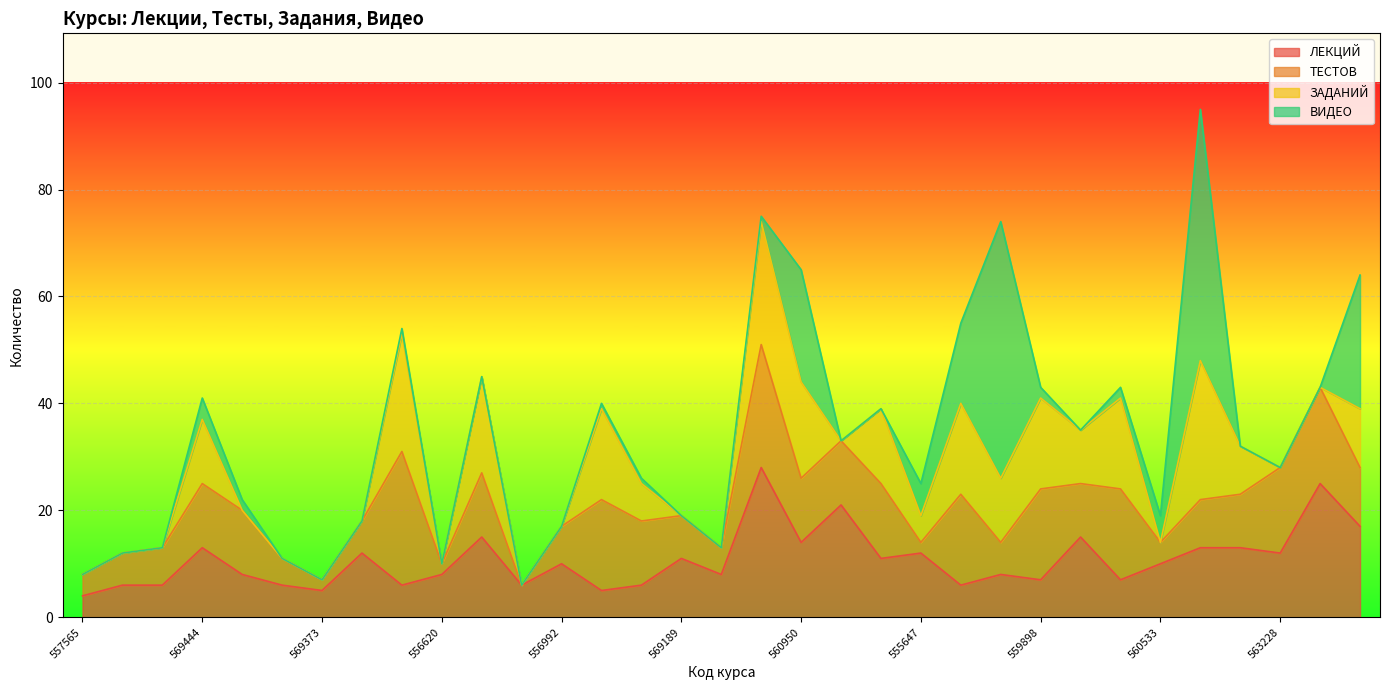

What is the label of the 24th point from the left?

560609